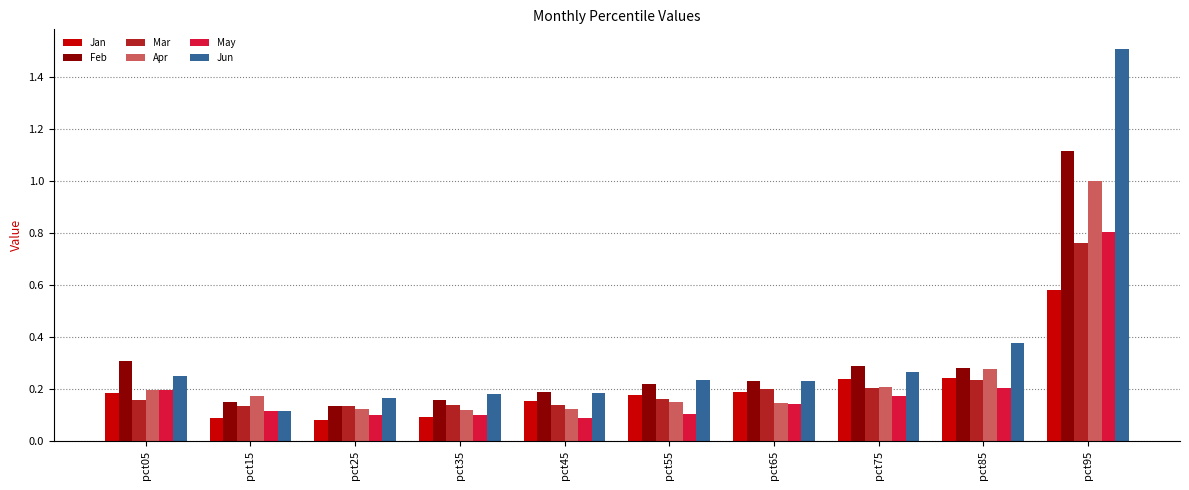

What is the maximum value shown in the chart?

1.5